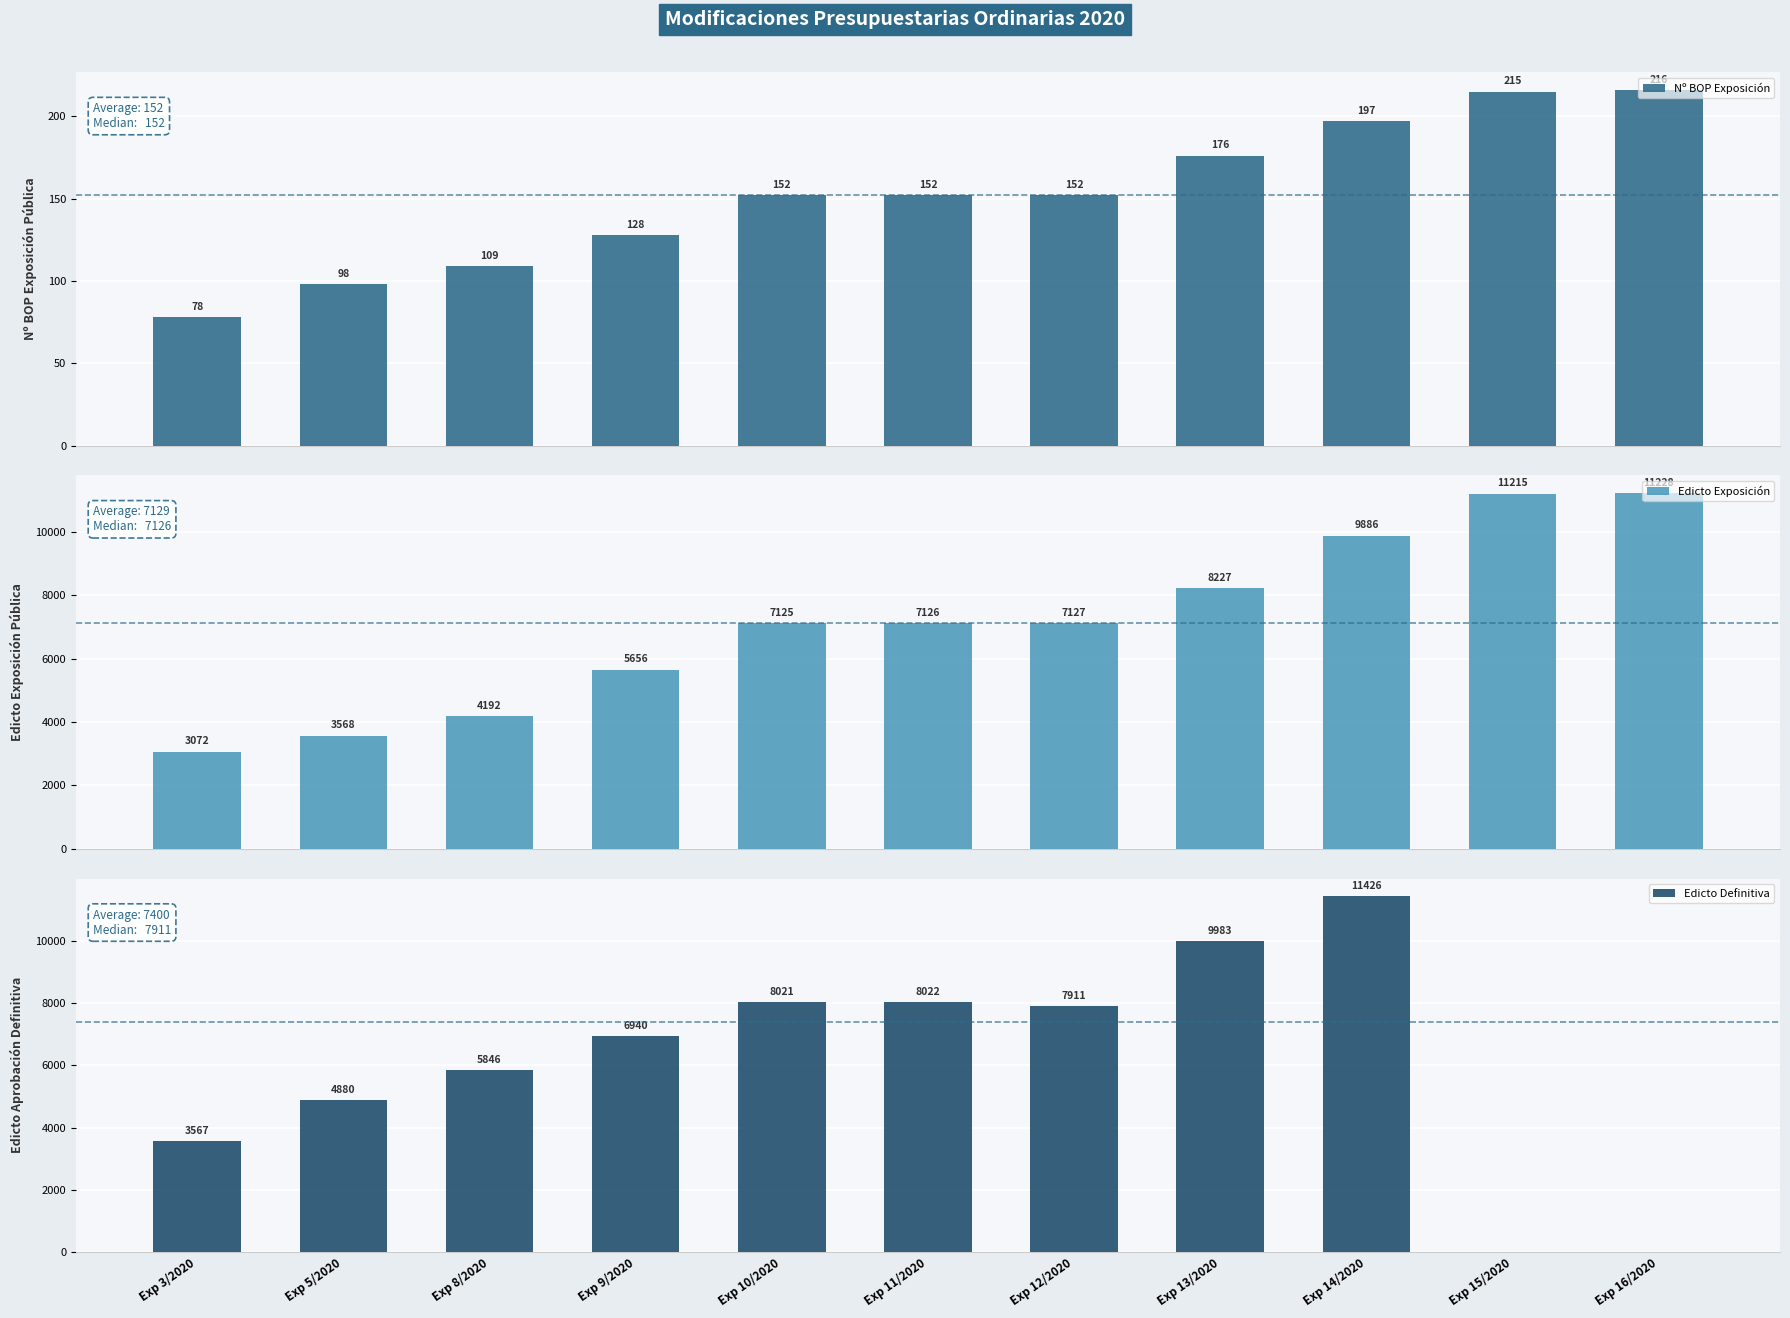

True or false: Edicto Exposición has a value of 3568 at Exp 5/2020.

True